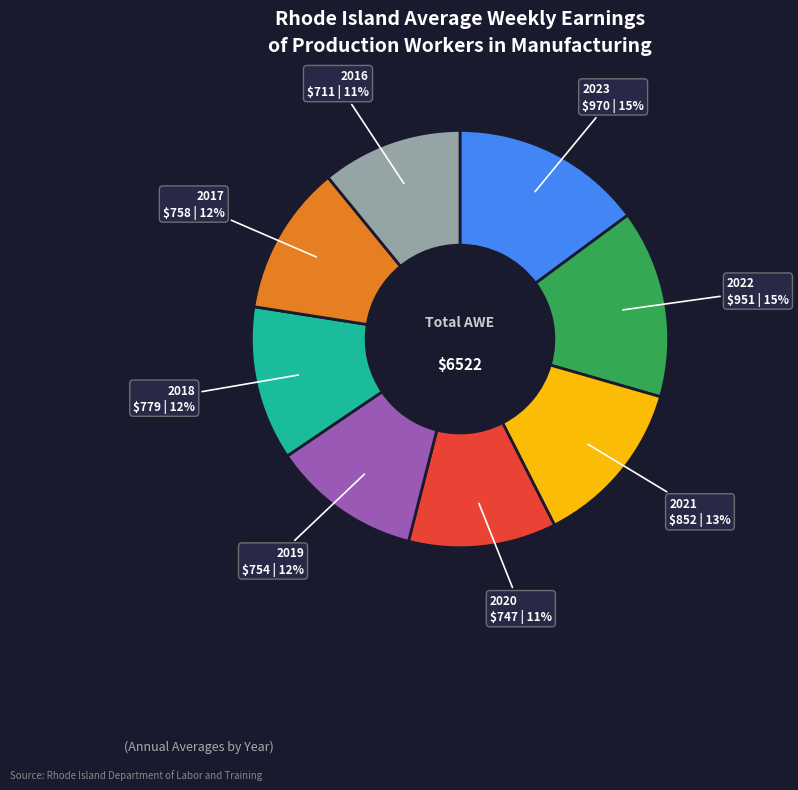

To the nearest percent, what is the difference between the largest and smallest slice percentages?

4%